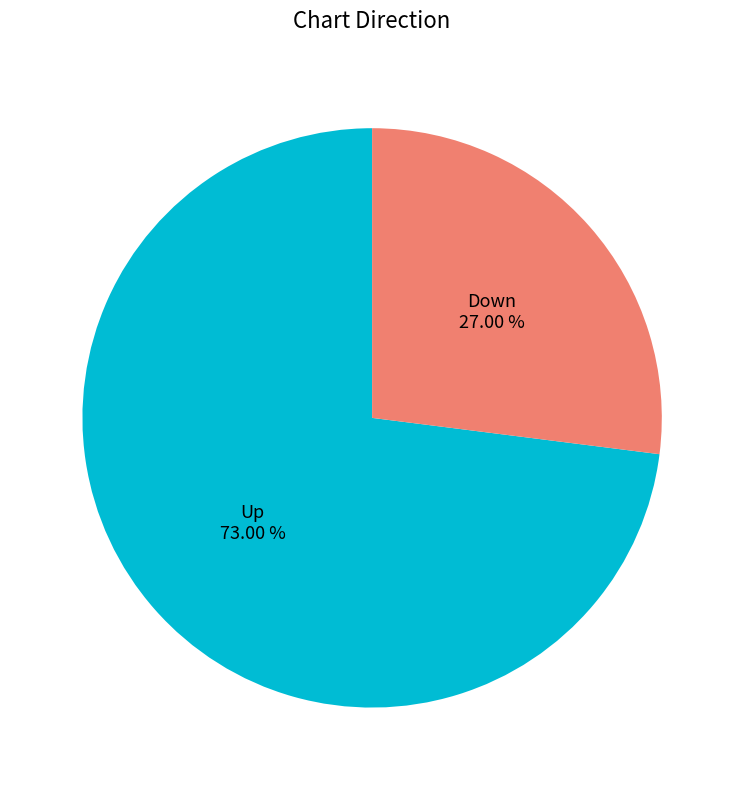

Is the sum of Up and Down greater than half?

Yes